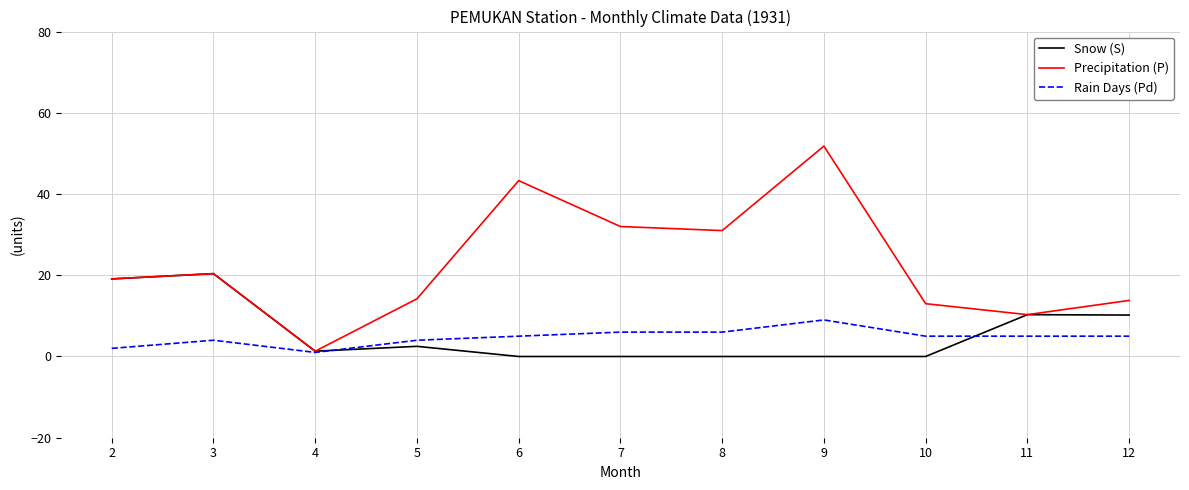

At which category is the sum across all series the highest?

9